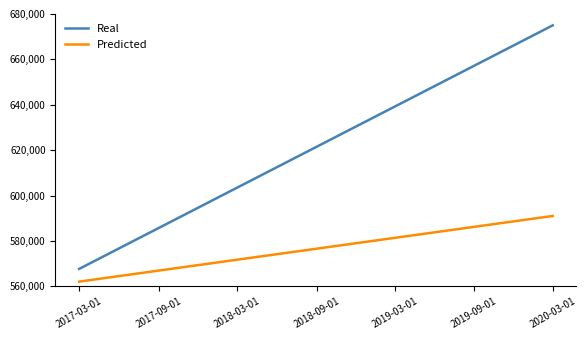

What is the lowest value of the Real series?

567666.7